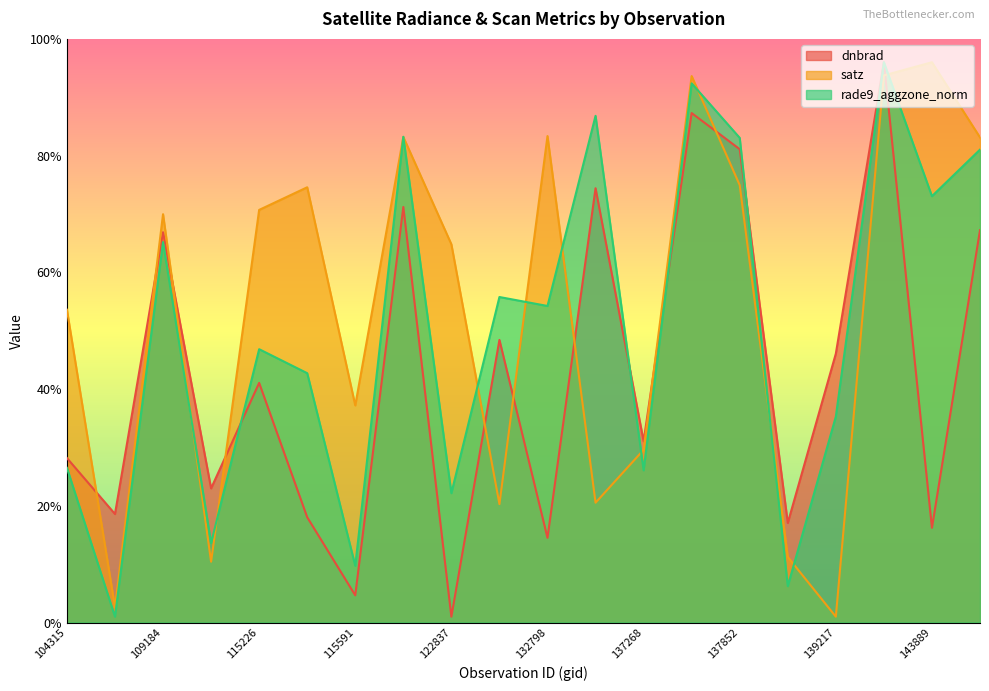

In satz, how many points are lower than both neighbors (excluding endpoints)?

6